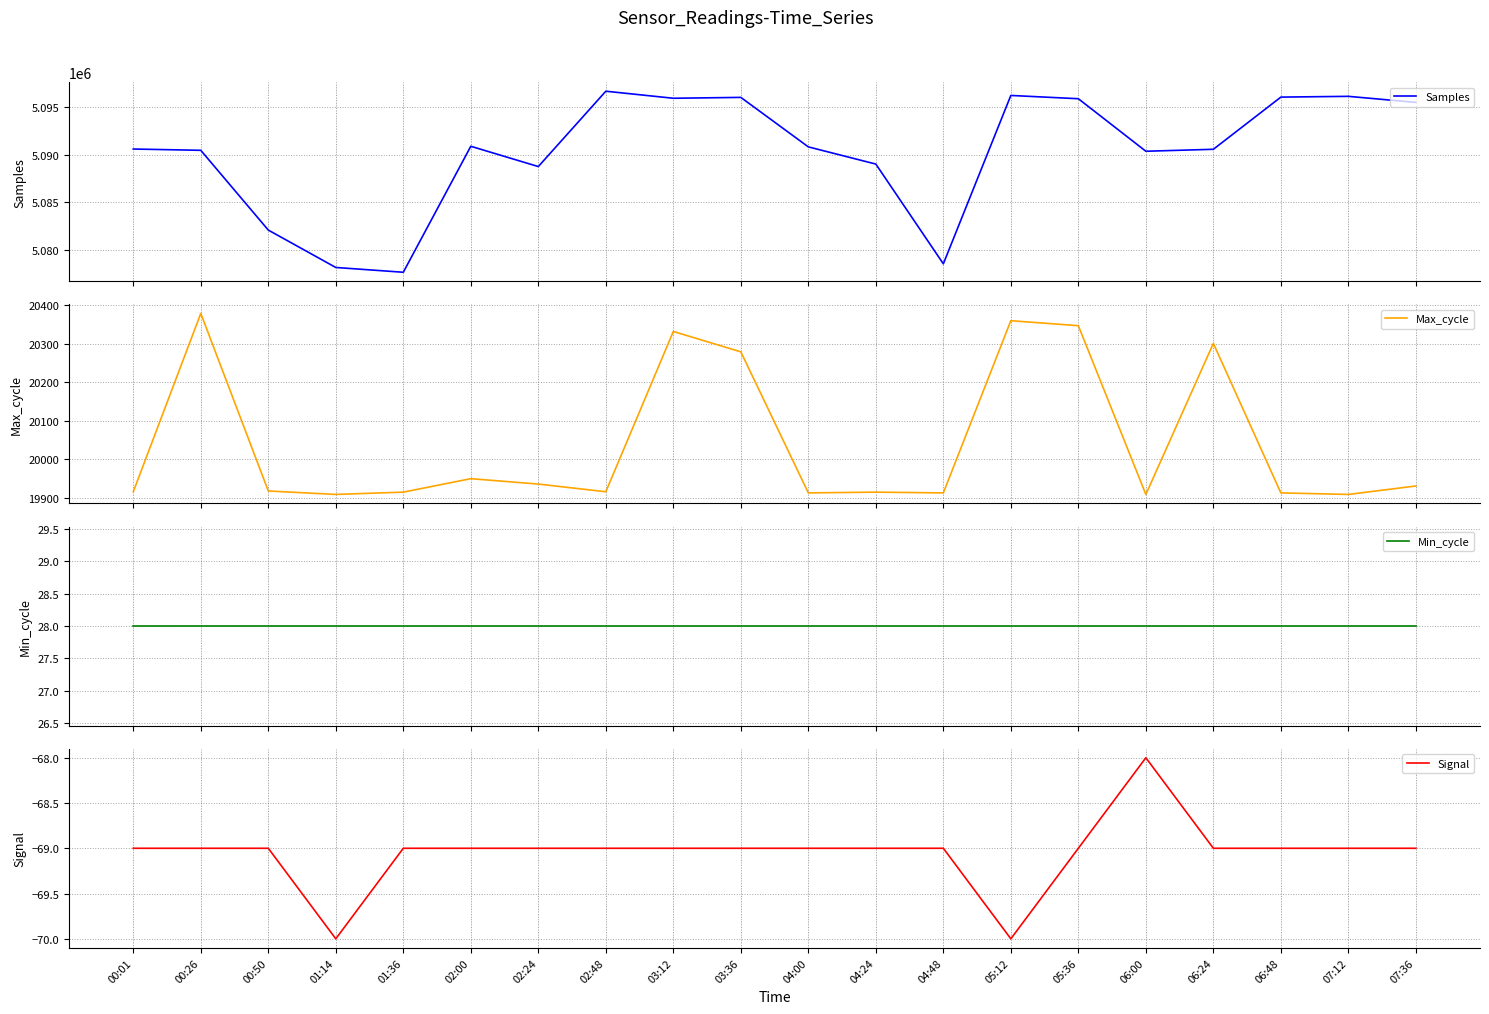

True or false: Signal and Max_cycle cross at least once.

False